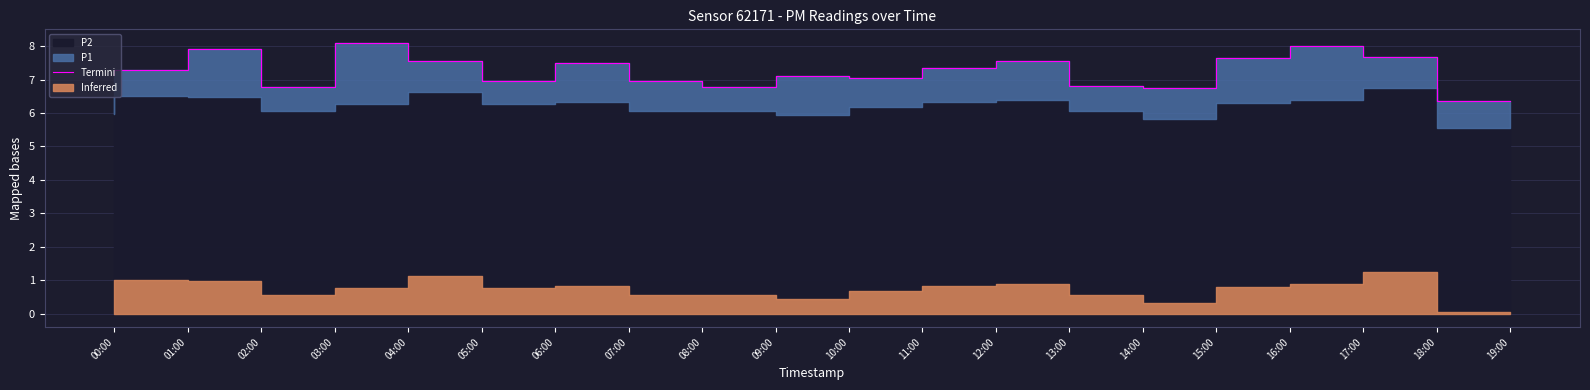

What is the difference between the maximum and minimum values?

1.8